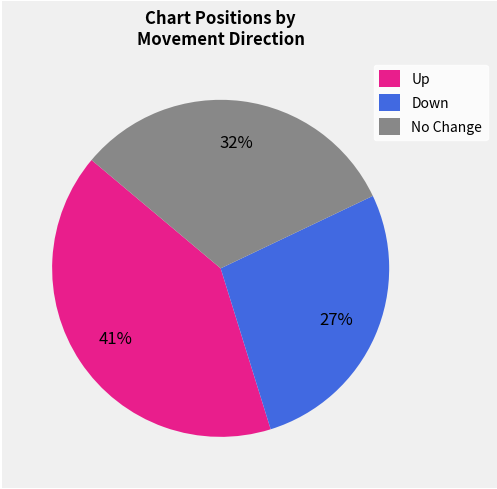

To the nearest percent, what is the difference between the largest and smallest slice percentages?

14%